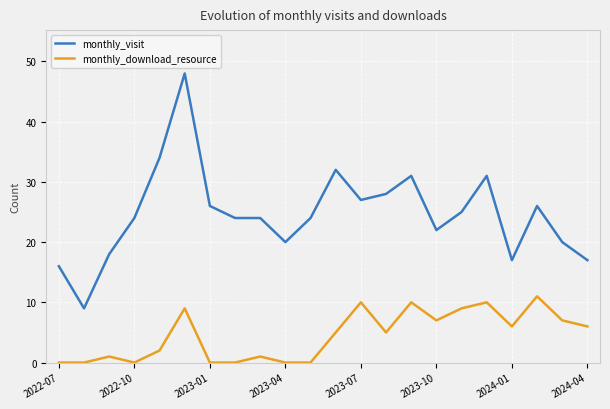

Rank the series by their maximum value, from highest to lowest.

monthly_visit, monthly_download_resource